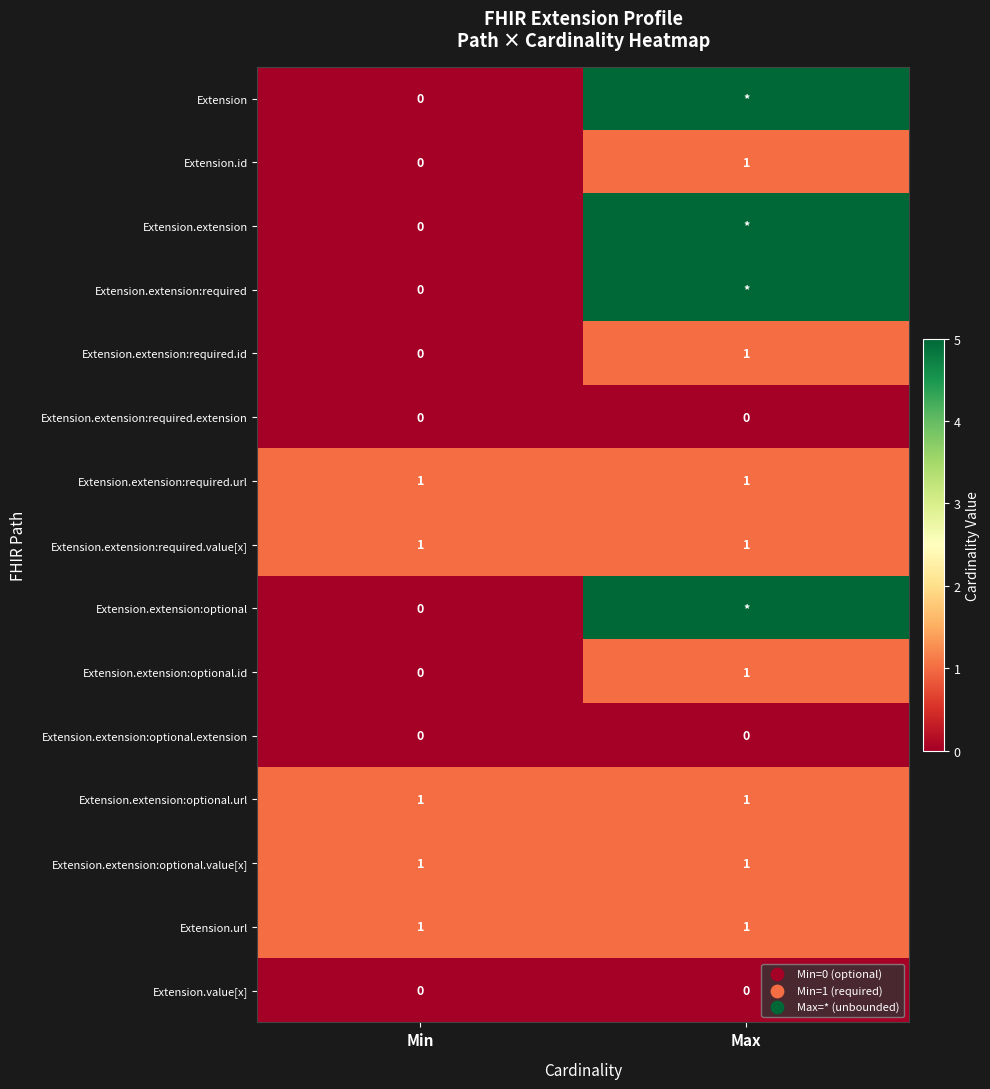

What is the sum of all Extension.id values?

1